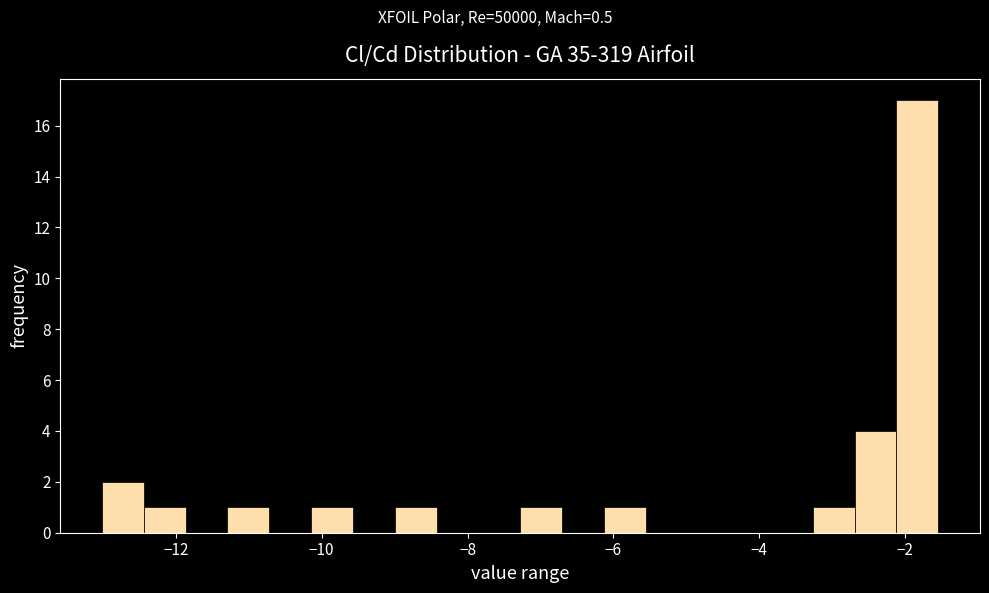

Around what value on the x-axis is the tallest bar? Give the approximate position of its centre, as read against the axis.

-1.8